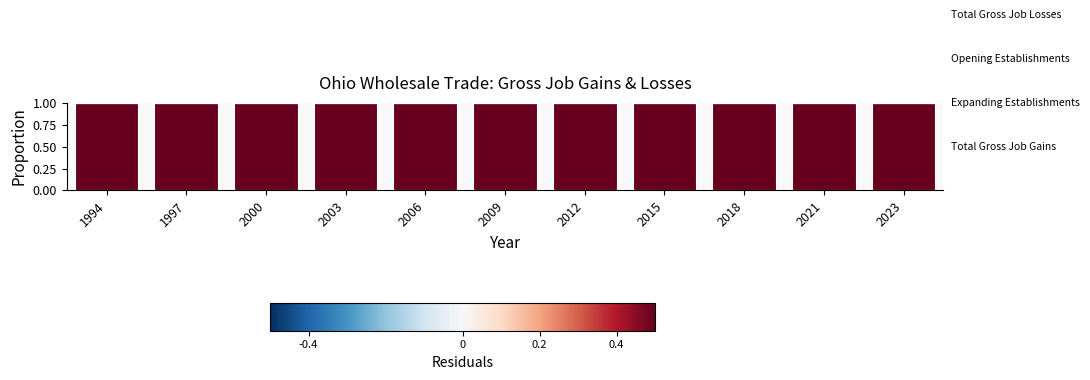

How many data points does each series have?

11